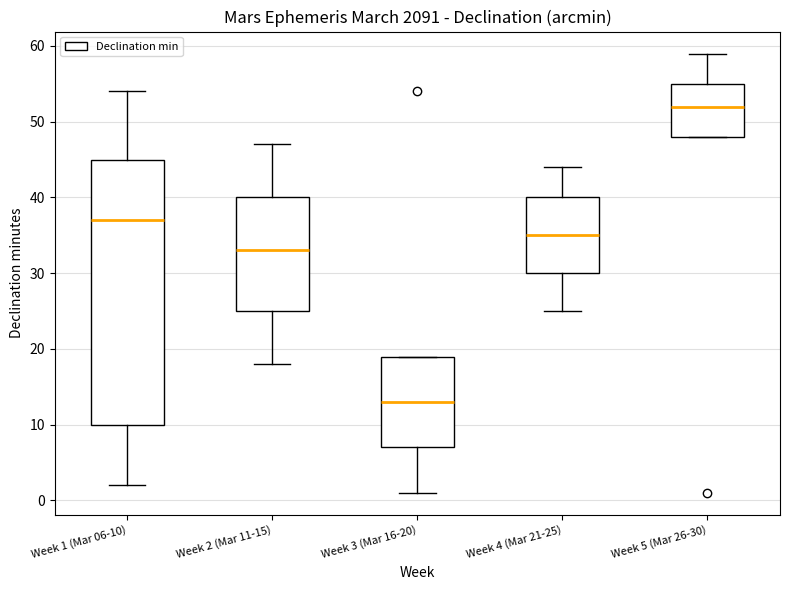

Which box has the lowest median line?

Week 3 (Mar 16-20)